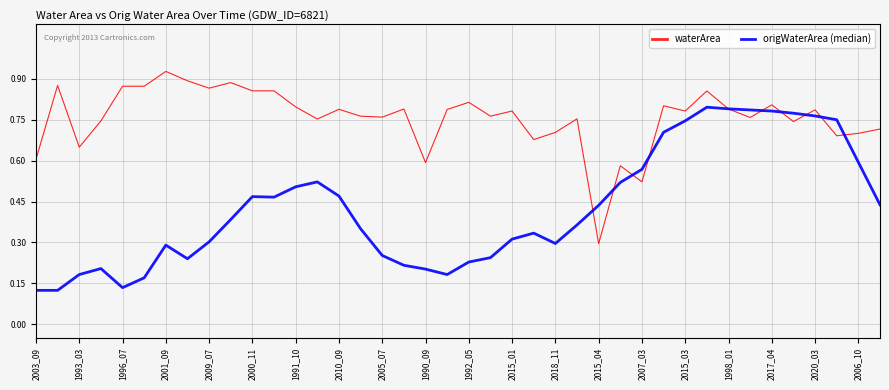

Which series has the largest total across all categories?

waterArea